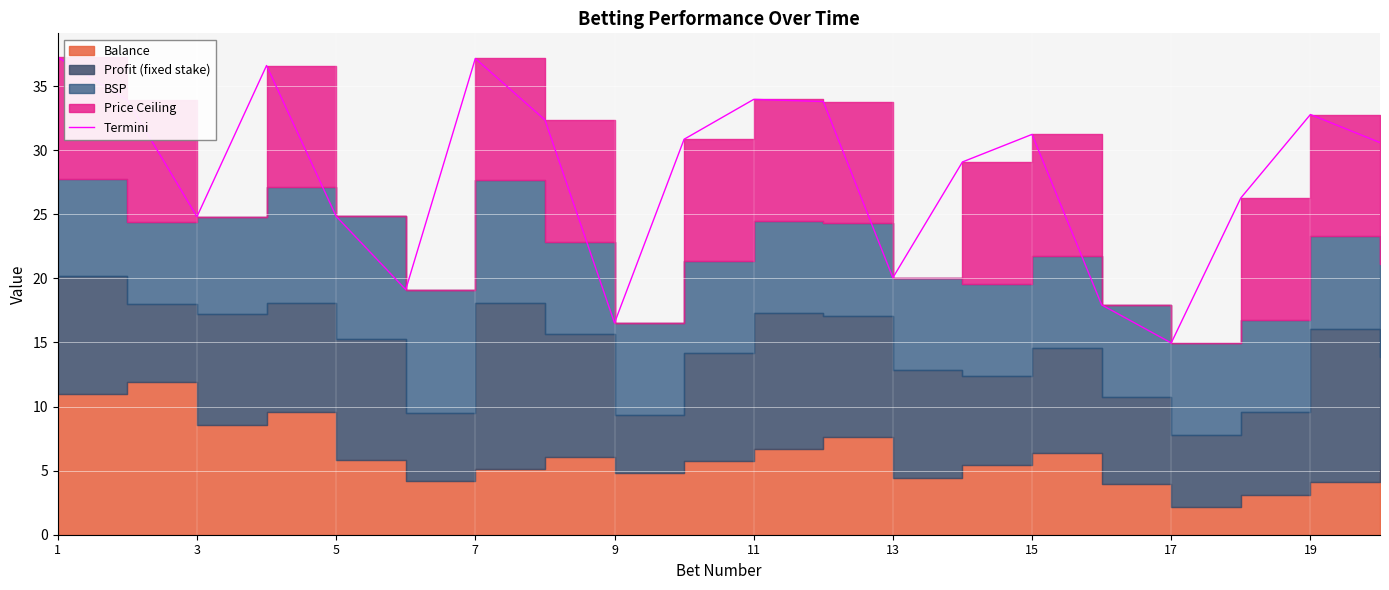

What is the difference between the maximum and minimum values?

22.3